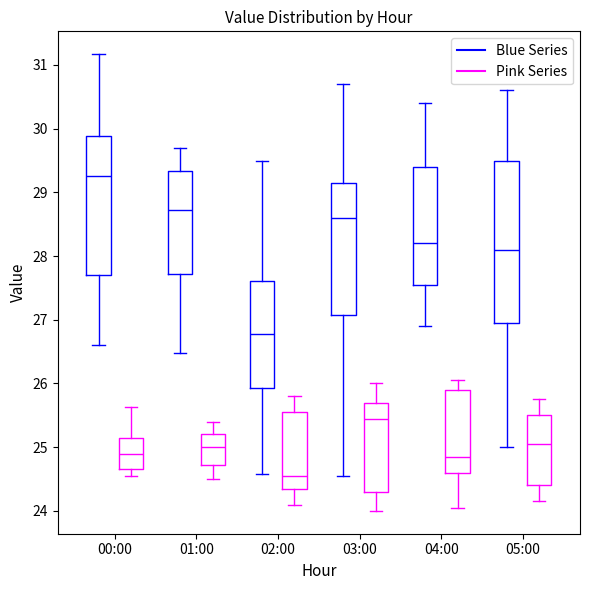

Reading left to right, read every box against the y-axis: the position of its median line, the range the box covers, and the ends of its whiskers. The values are not printed on the chart, so give them approximately, as read against the axis.

00:00 (Blue Series): median 29.3, box 27.7 to 29.9, whiskers 26.6 to 31.2
00:00 (Pink Series): median 24.9, box 24.7 to 25.2, whiskers 24.6 to 25.6
01:00 (Blue Series): median 28.7, box 27.7 to 29.3, whiskers 26.5 to 29.7
01:00 (Pink Series): median 25.0, box 24.7 to 25.2, whiskers 24.5 to 25.4
02:00 (Blue Series): median 26.8, box 25.9 to 27.6, whiskers 24.6 to 29.5
02:00 (Pink Series): median 24.6, box 24.4 to 25.6, whiskers 24.1 to 25.8
03:00 (Blue Series): median 28.6, box 27.1 to 29.2, whiskers 24.6 to 30.7
03:00 (Pink Series): median 25.5, box 24.3 to 25.7, whiskers 24.0 to 26.0
04:00 (Blue Series): median 28.2, box 27.6 to 29.4, whiskers 26.9 to 30.4
04:00 (Pink Series): median 24.9, box 24.6 to 25.9, whiskers 24.1 to 26.1
05:00 (Blue Series): median 28.1, box 27.0 to 29.5, whiskers 25.0 to 30.6
05:00 (Pink Series): median 25.1, box 24.4 to 25.5, whiskers 24.2 to 25.8